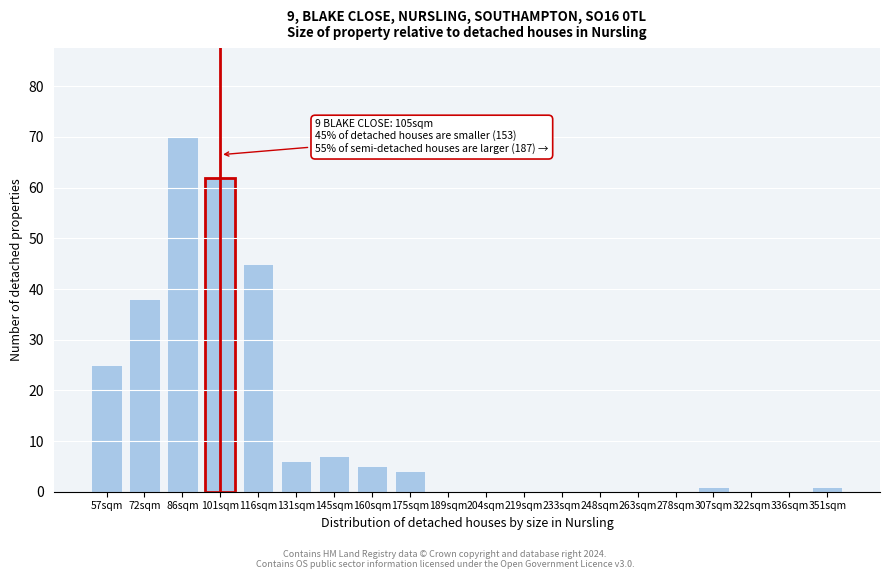

Reading left to right, list all the values displayed in this chart.

57sqm=25	72sqm=38	86sqm=70	101sqm=62	116sqm=45	131sqm=6	145sqm=7	160sqm=5	175sqm=4	189sqm=0	204sqm=0	219sqm=0	233sqm=0	248sqm=0	263sqm=0	278sqm=0	307sqm=1	322sqm=0	336sqm=0	351sqm=1